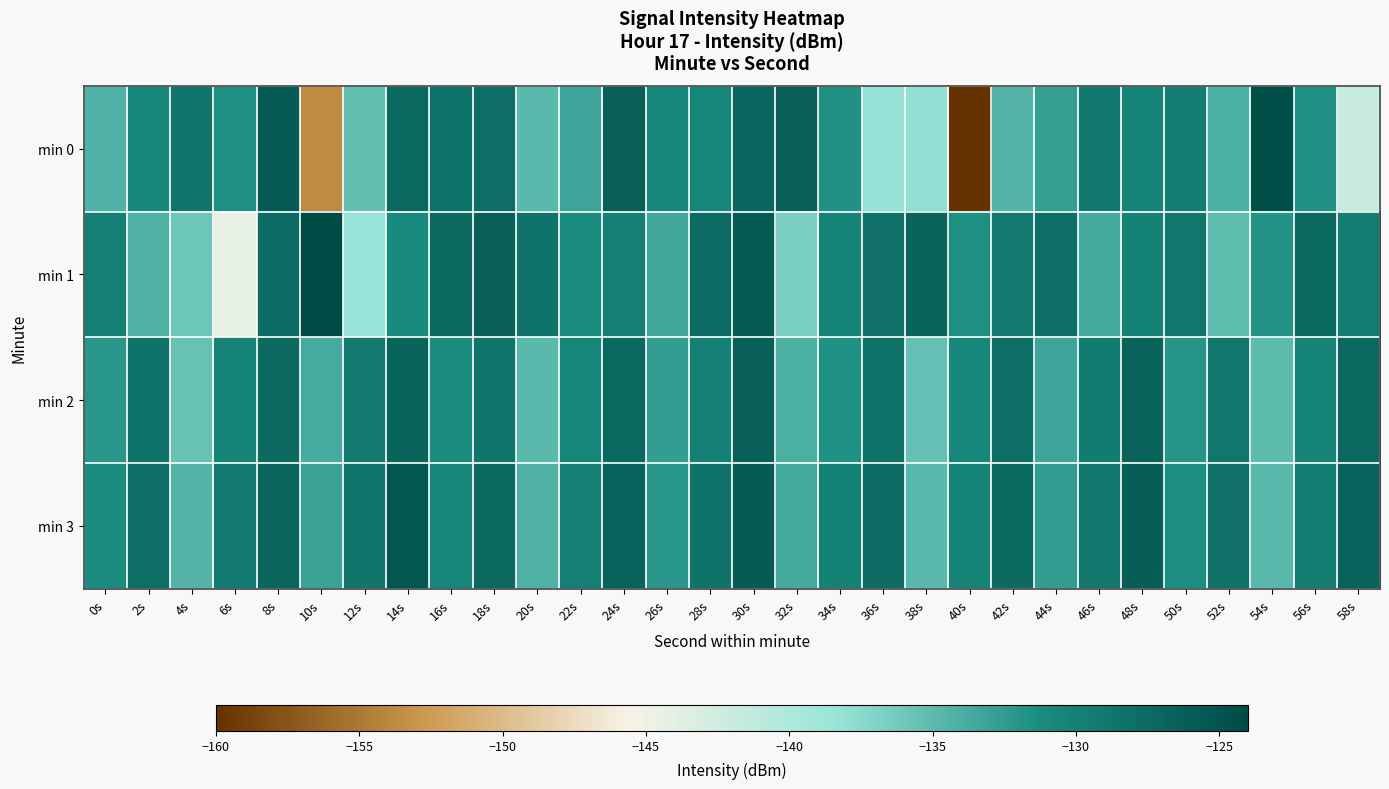

How many distinct data groups are displayed?

4